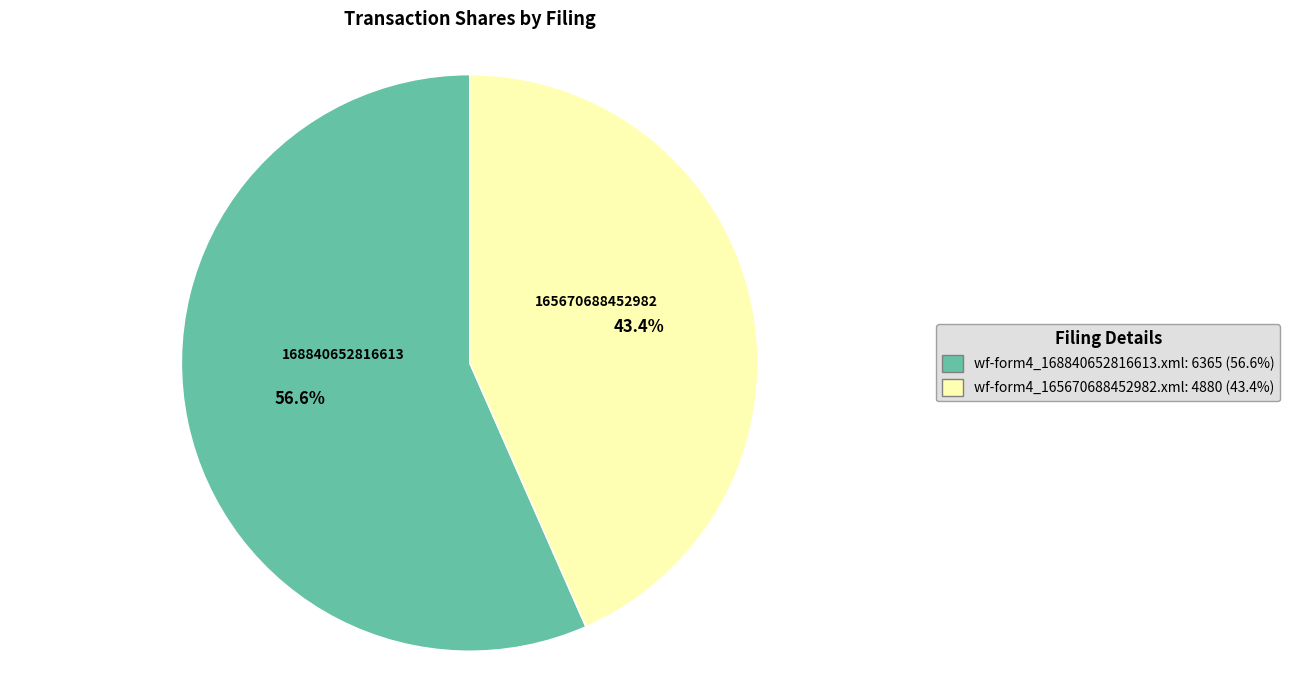

Which slice is the smallest?

wf-form4_165670688452982.xml